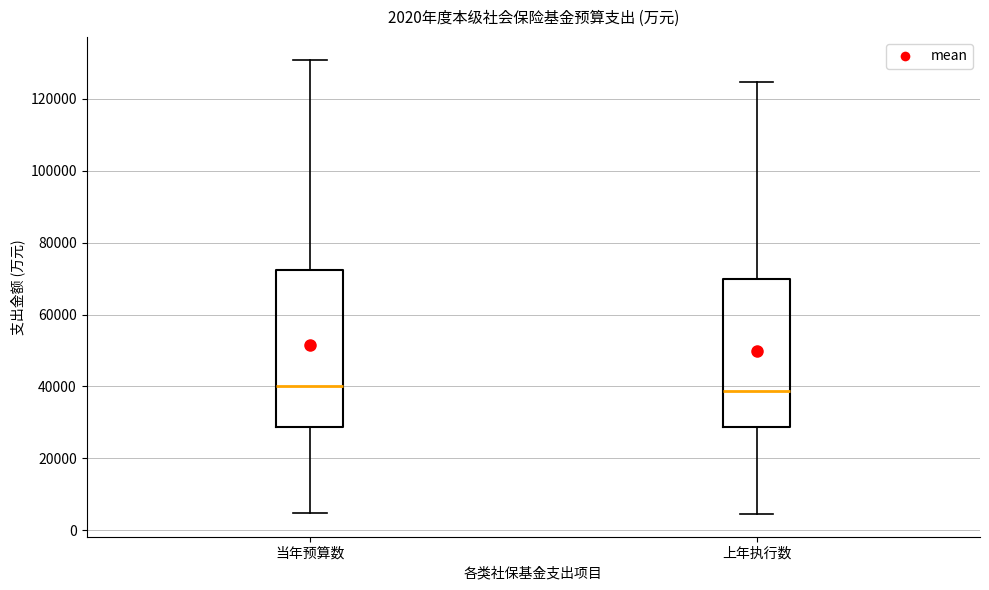

Comparing the boxes themselves (not the whiskers), which one is the tallest?

当年预算数